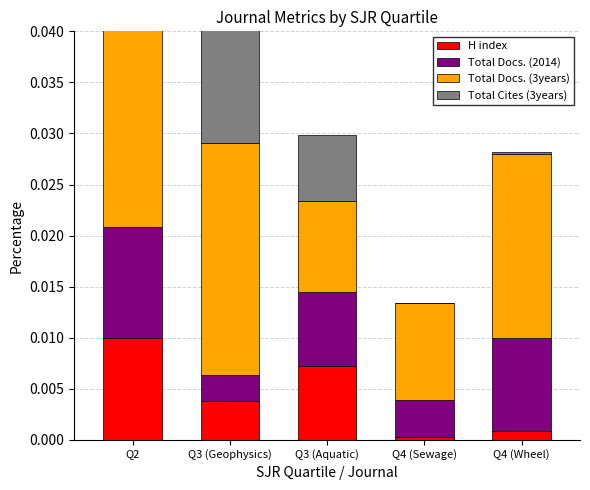

Is it true that Total Docs. (2014) equals 0.0 at Q4 (Wheel)?

True